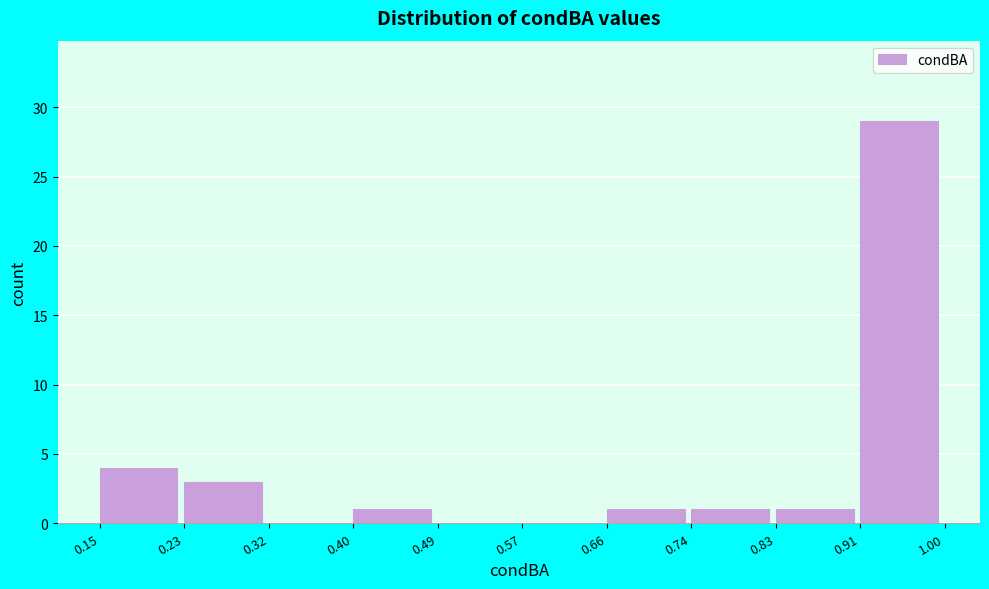

How tall is the bar that spans 0.74 to 0.83 on the x-axis? The values are not printed on the chart, so give them approximately, as read against the axis.

1